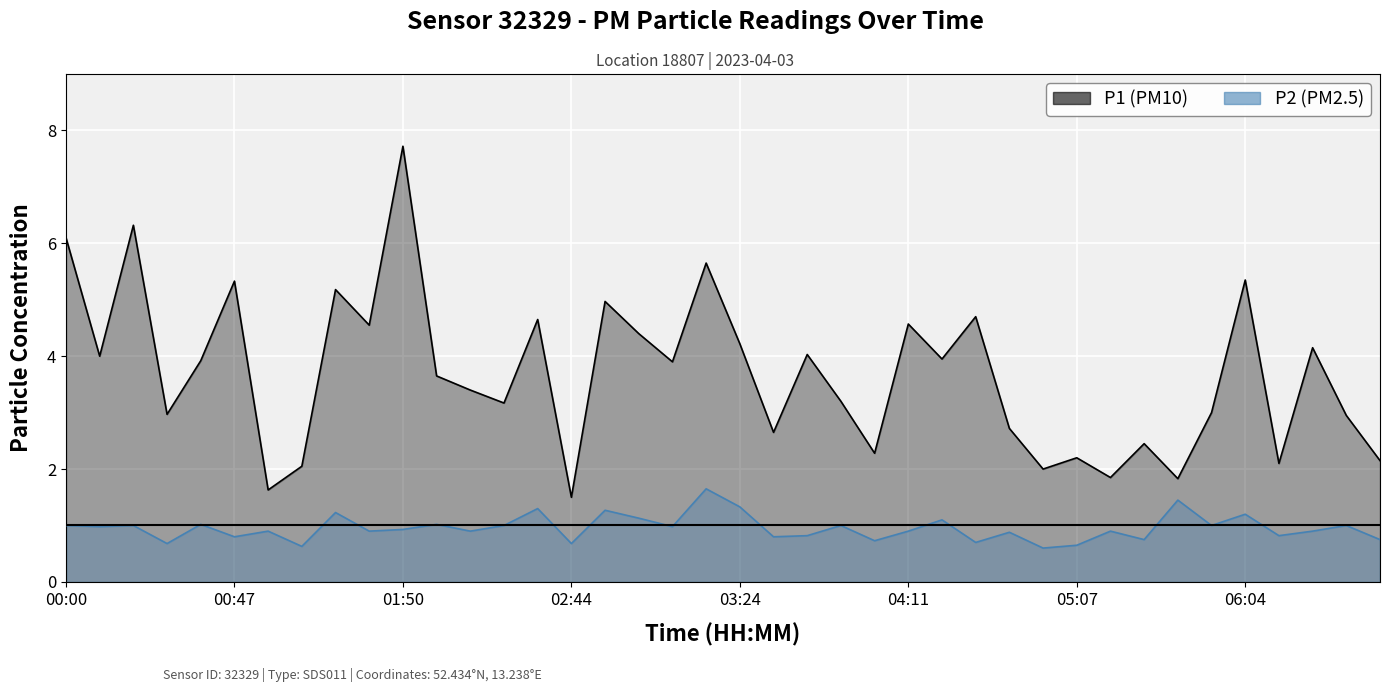

Is the value of P1 at 28 greater than the value of P2 at 11?

Yes